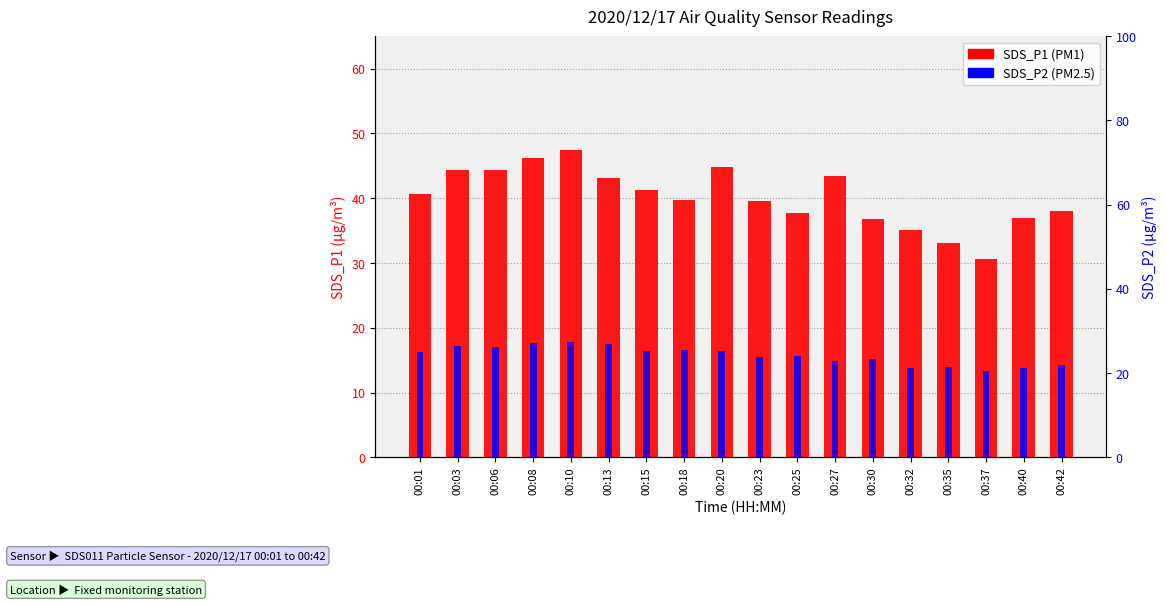

Rank the series by their average value, from lowest to highest.

SDS_P2, SDS_P1